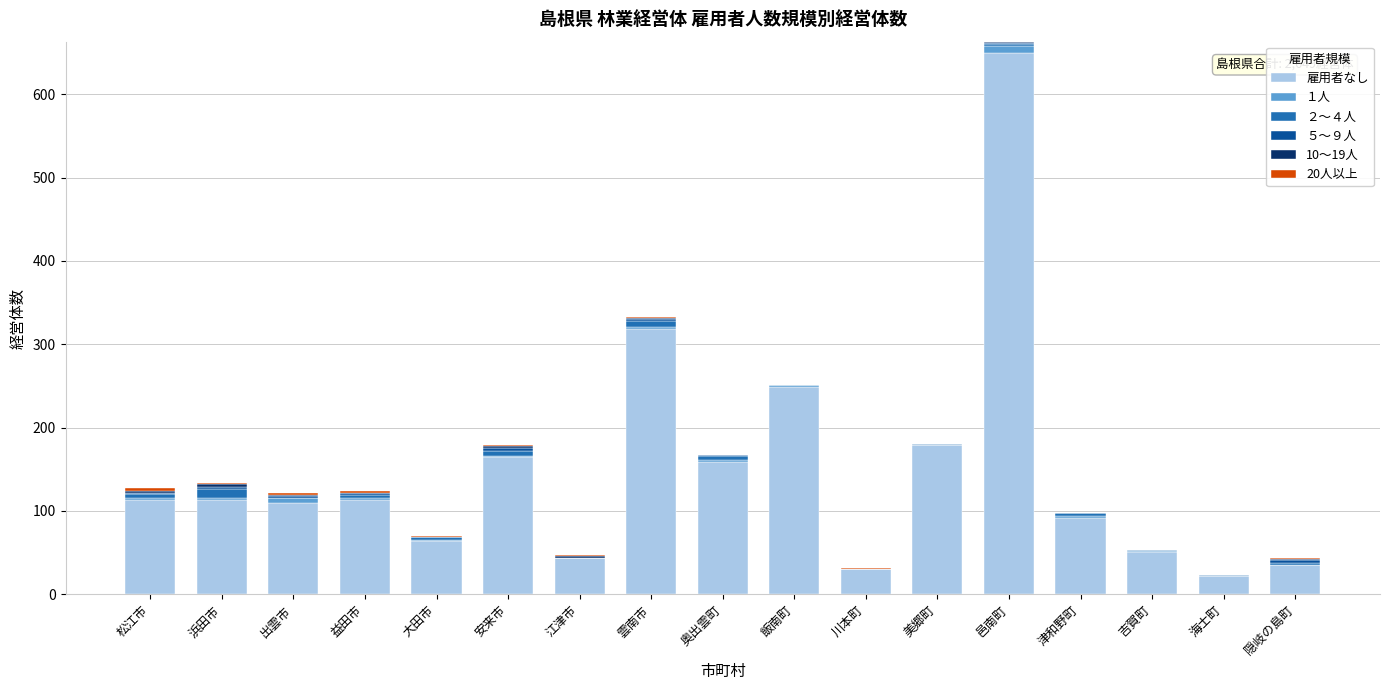

At which label does 雇用者なし reach its peak?

邑南町